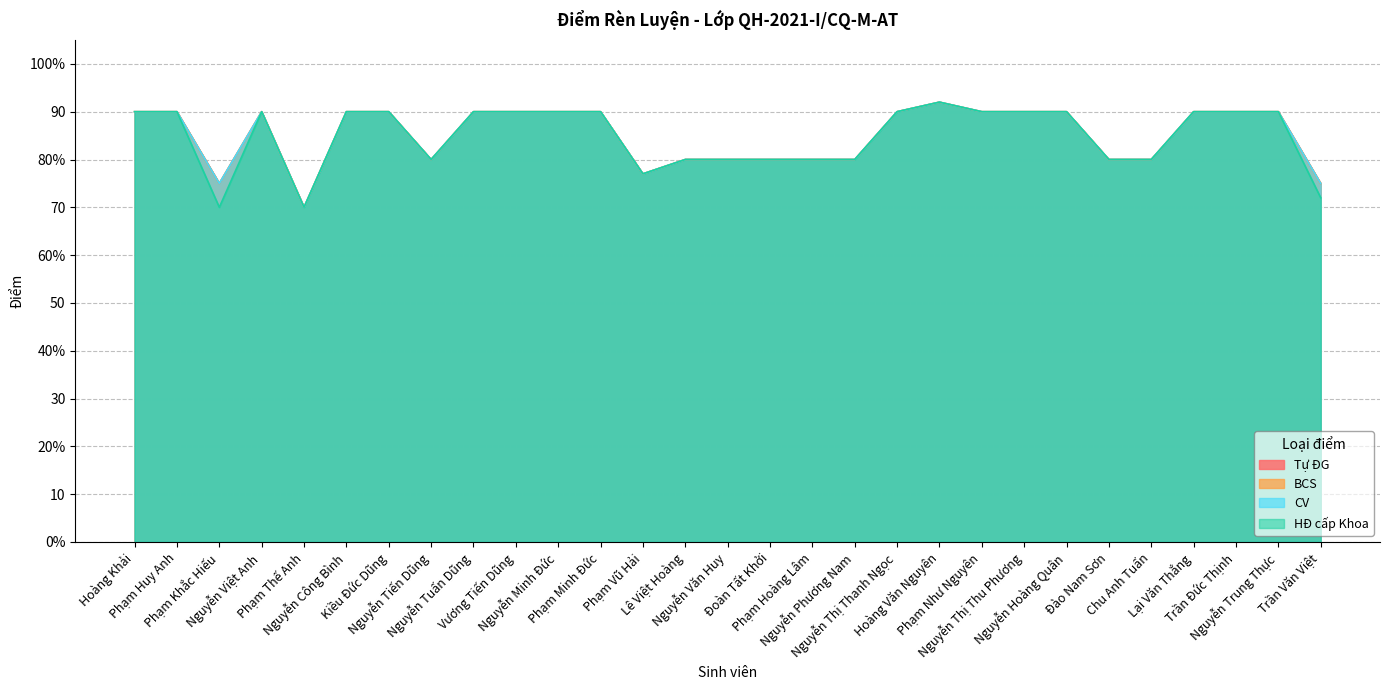

How many values in the BCS series are below 90?

12